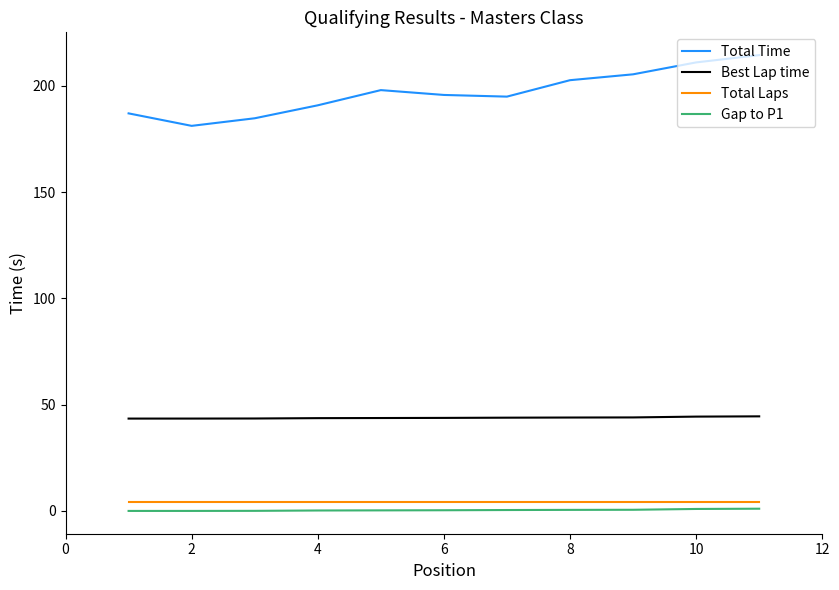

What is the average value of the Best Lap time series?

43.8